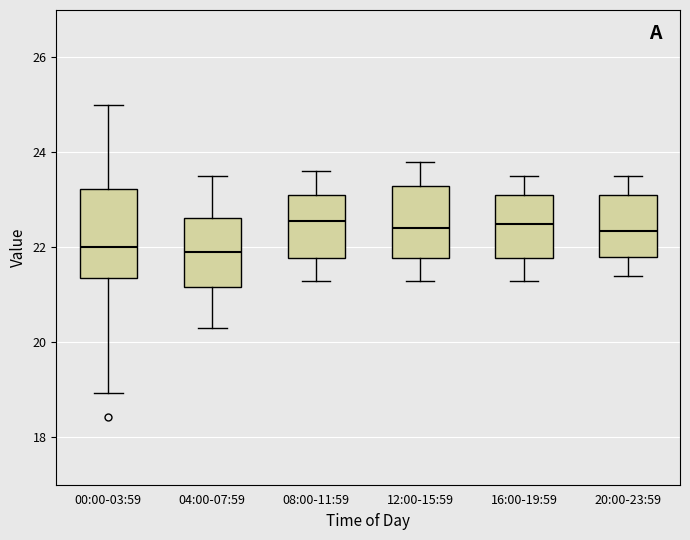

Reading left to right, read every box against the y-axis: the position of its median line, the range the box covers, and the ends of its whiskers. The values are not printed on the chart, so give them approximately, as read against the axis.

00:00-03:59: median 22.0, box 21.4 to 23.2, whiskers 19.0 to 25.0
04:00-07:59: median 22.0, box 21.2 to 22.6, whiskers 20.4 to 23.6
08:00-11:59: median 22.6, box 21.8 to 23.2, whiskers 21.4 to 23.6
12:00-15:59: median 22.4, box 21.8 to 23.4, whiskers 21.4 to 23.8
16:00-19:59: median 22.6, box 21.8 to 23.2, whiskers 21.4 to 23.6
20:00-23:59: median 22.4, box 21.8 to 23.2, whiskers 21.4 to 23.6